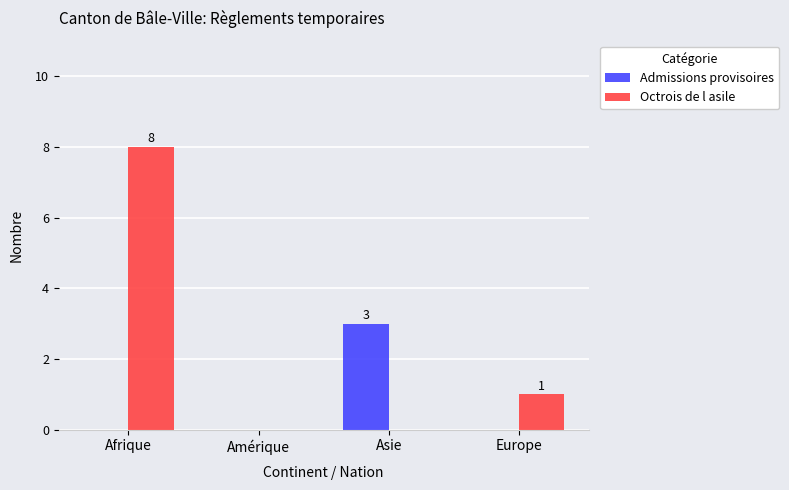

The value of Admissions provisoires at Asie is 3. True or false?

True